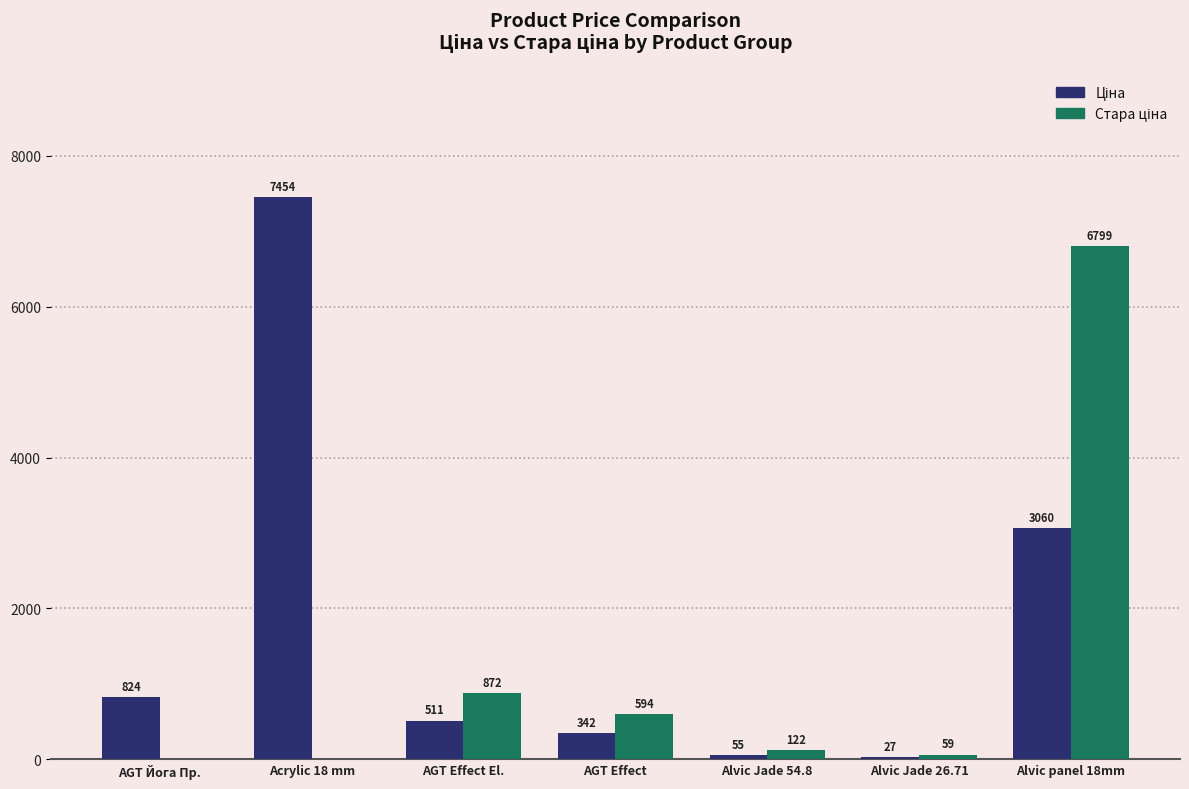

What is the greatest value displayed?

7453.8